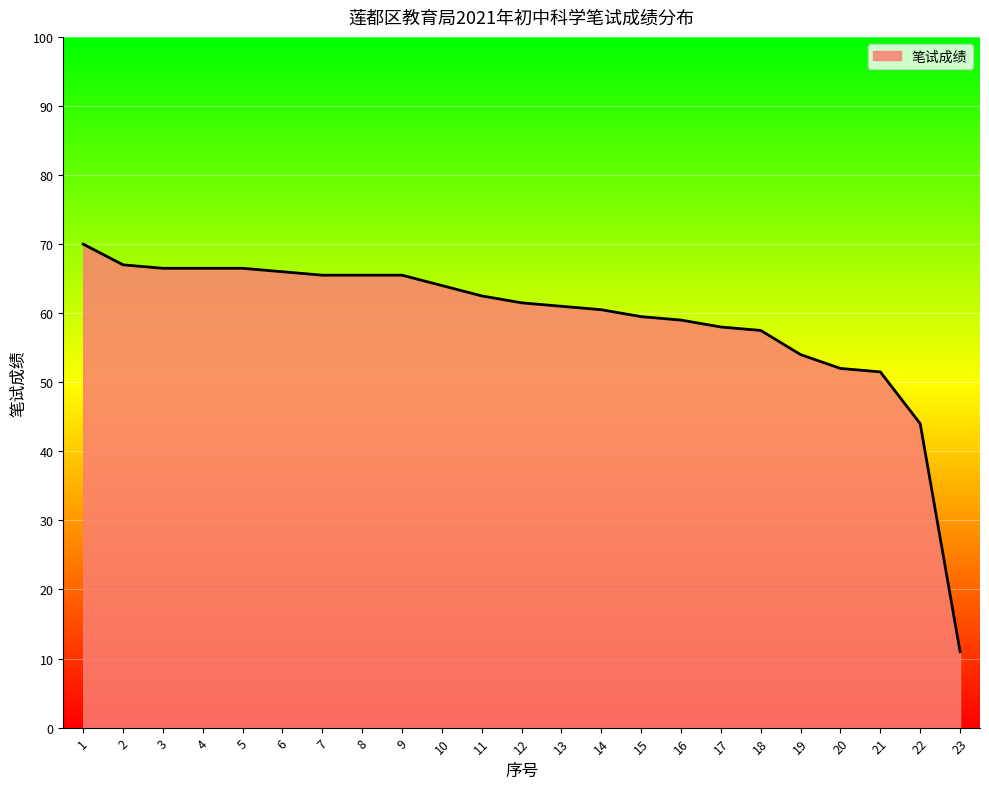

How many lines are shown in the chart?

1